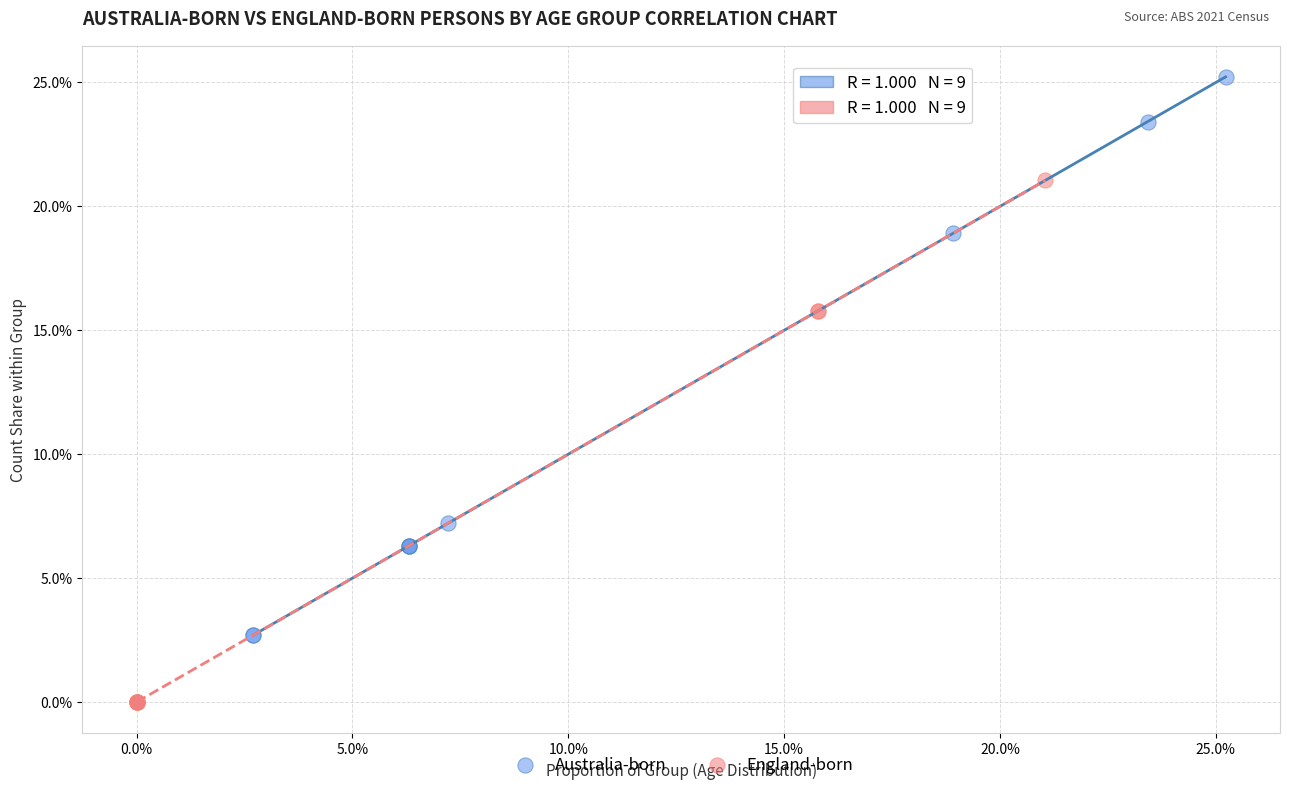

Which series reaches the minimum Y coordinate?

England-born